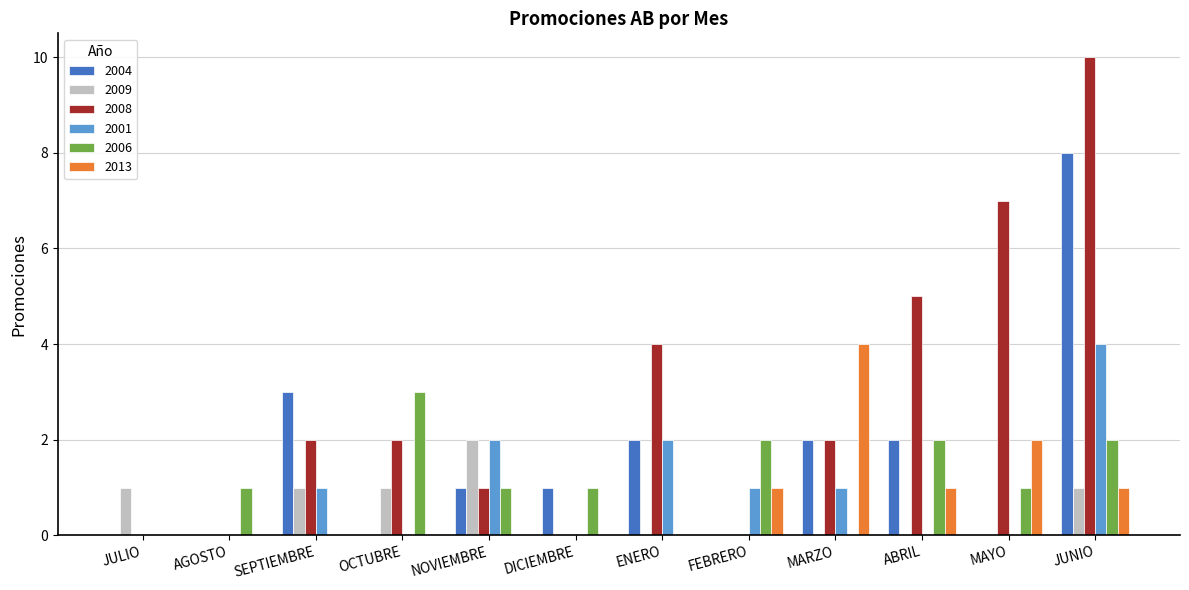

Which series has the largest range (max minus min)?

2008